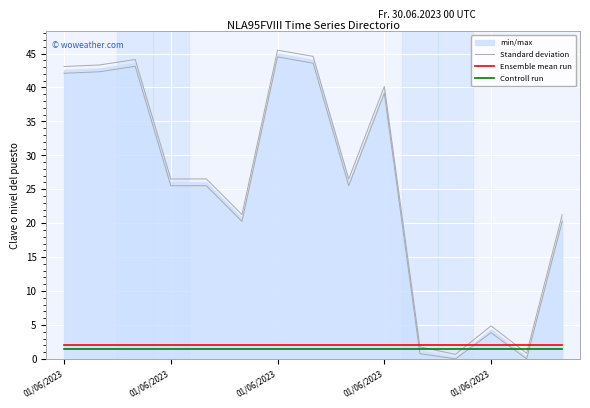

Reading right to left, transcribe all the data shown in this chart.

Standard deviation: 21.3	0.8	4.9	0.7	1.8	40.1	26.5	44.6	45.5	21.3	26.5	26.5	44.1	43.3	43.1
Ensemble mean run: 2.0	2.0	2.0	2.0	2.0	2.0	2.0	2.0	2.0	2.0	2.0	2.0	2.0	2.0	2.0
Controll run: 1.5	1.5	1.5	1.5	1.5	1.5	1.5	1.5	1.5	1.5	1.5	1.5	1.5	1.5	1.5